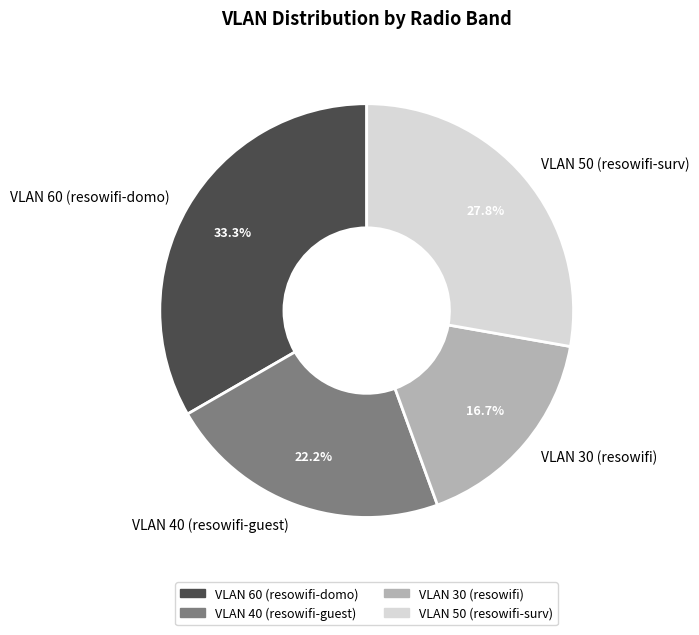

What is the ratio of the value at VLAN 50 (resowifi-surv) to the value at VLAN 30 (resowifi)?

1.7